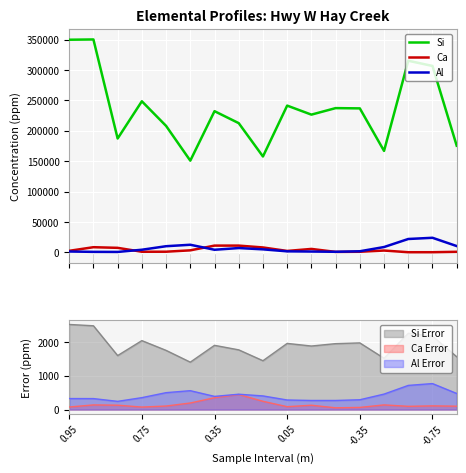

True or false: Si and Ca intersect in this chart.

False